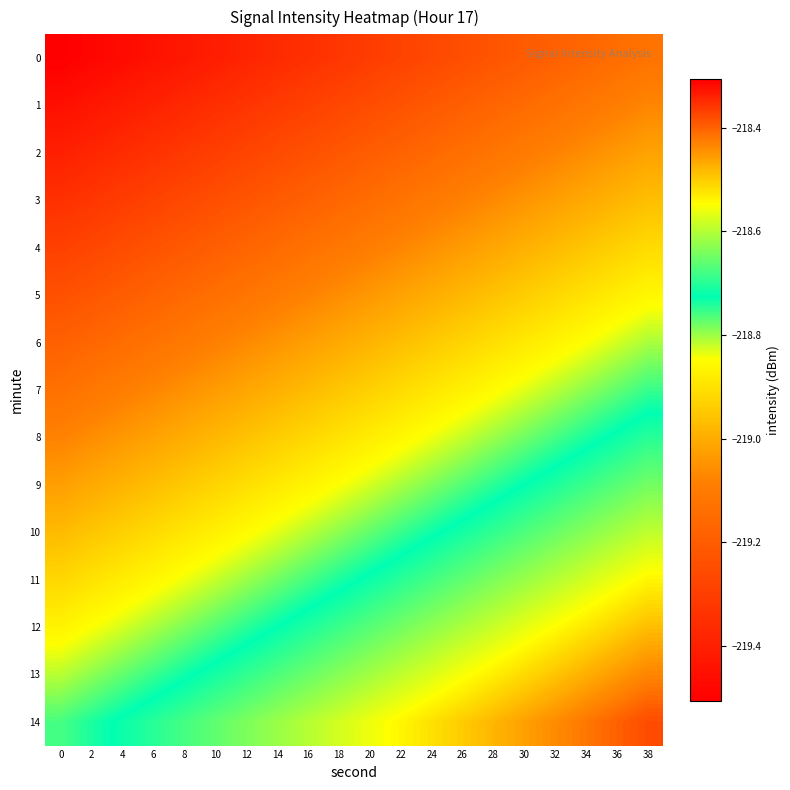

What is the total value across all series at 20?

-3284.0